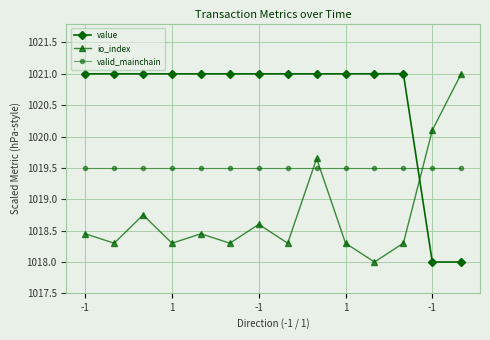

List the series in order of their overall mean, lowest first.

io_index, valid_mainchain, value